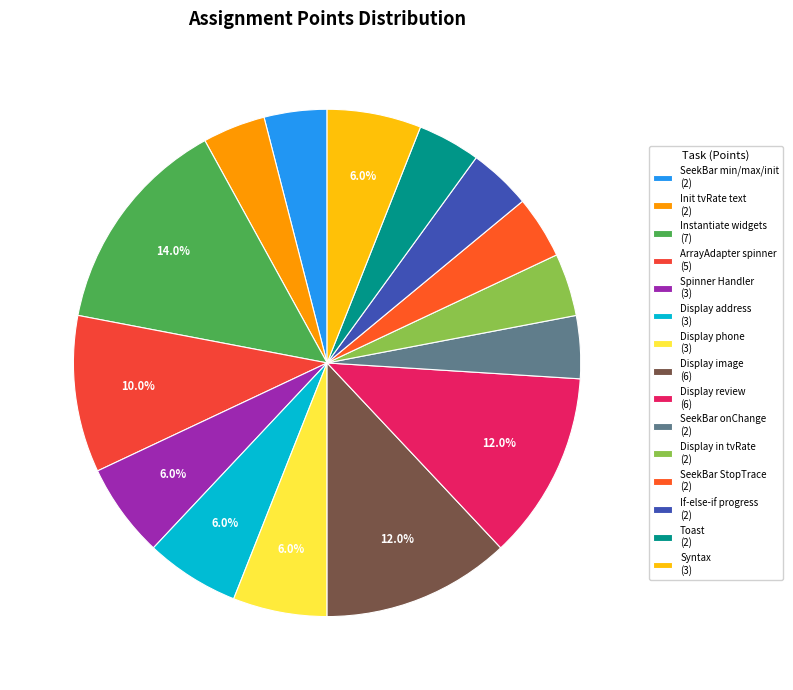

What is the largest slice in the pie chart?

Instantiate widgets (7)